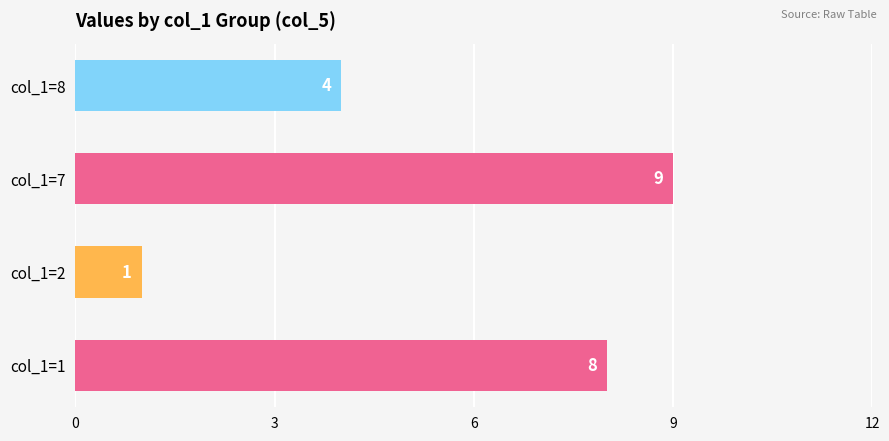

Does the chart contain stacked bars?

No